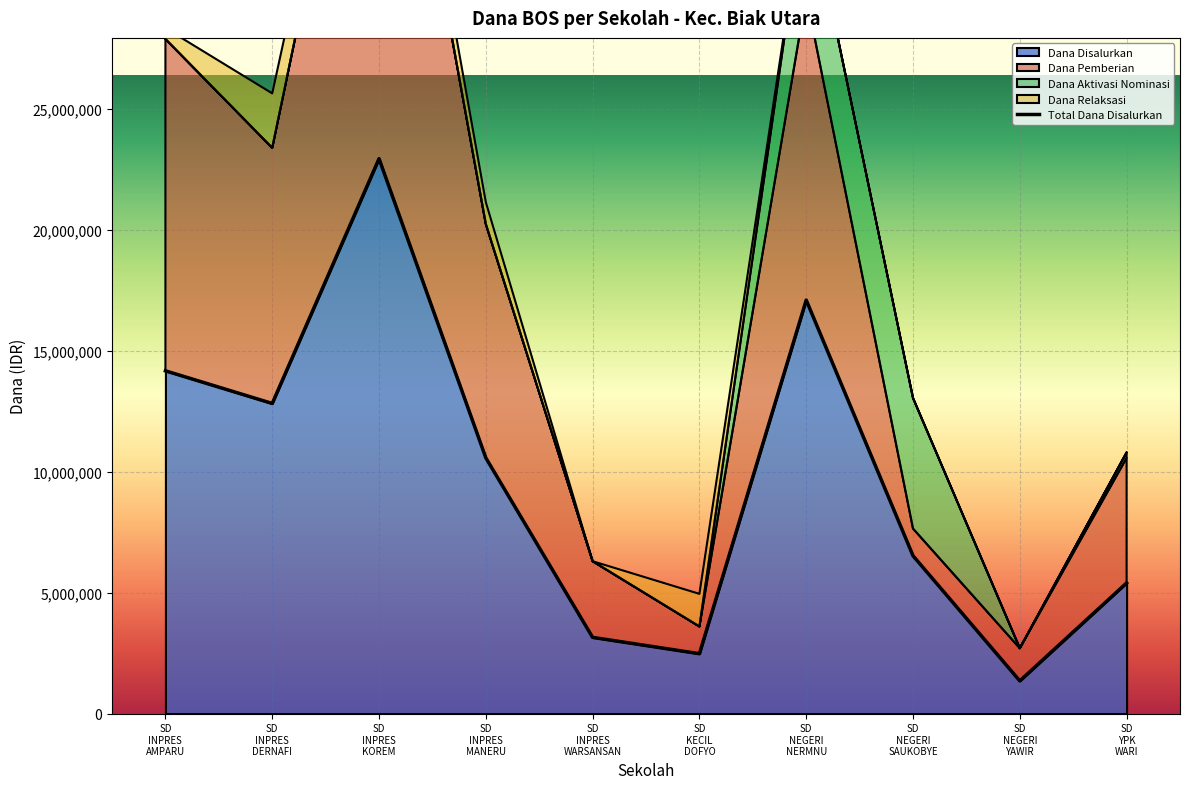

Count the number of data series in this chart.

5